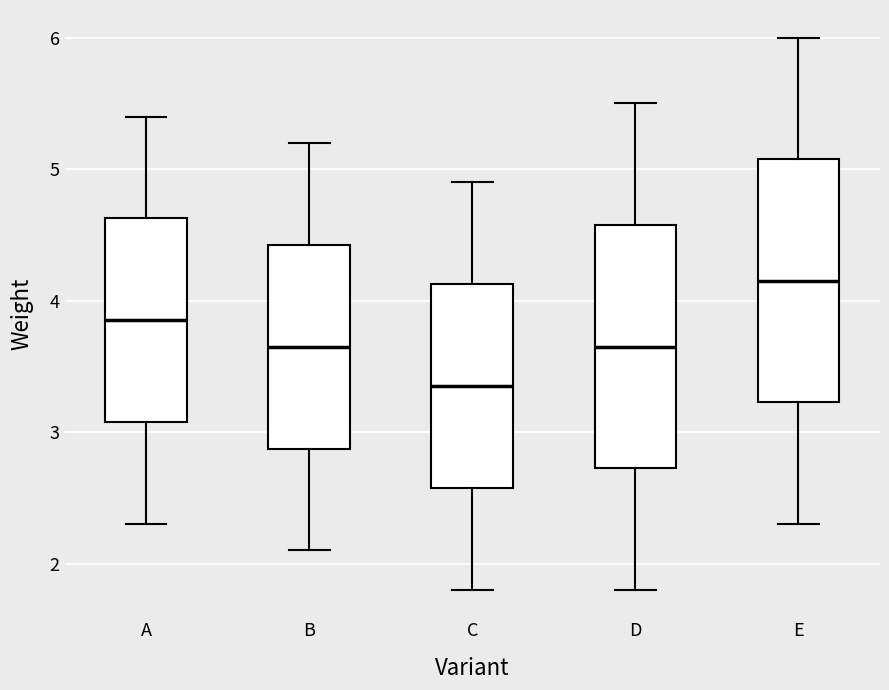

Where does the upper whisker of the box for C end on the y-axis? The values are not printed on the chart, so give them approximately, as read against the axis.

4.9